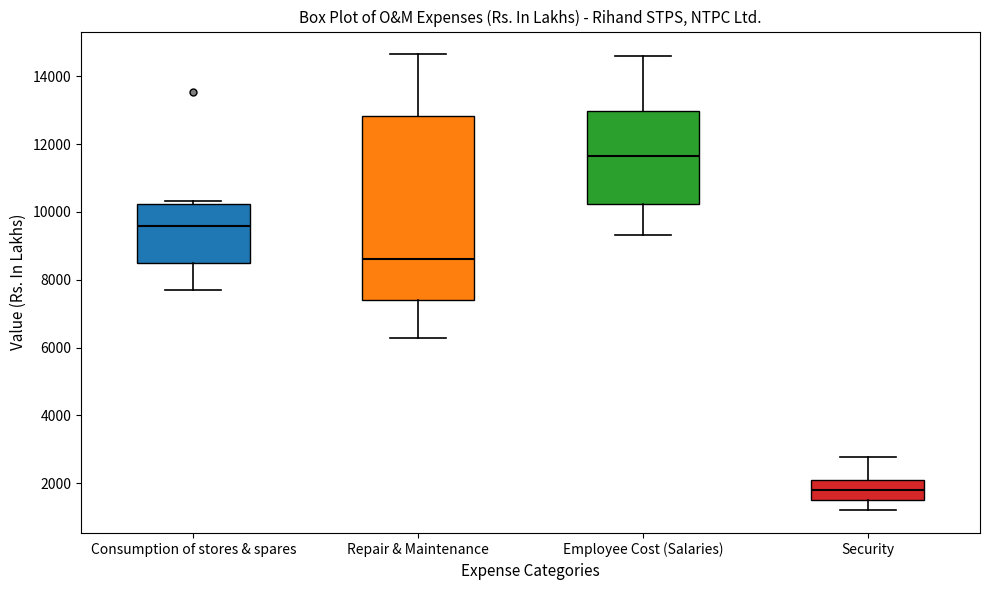

Where is the lower edge of the box for Consumption of stores & spares on the y-axis? The values are not printed on the chart, so give them approximately, as read against the axis.

8400